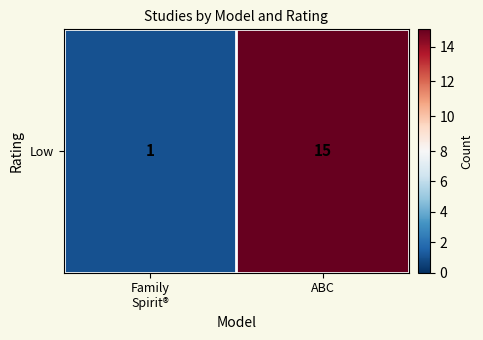

What is the maximum value shown in the chart?

15